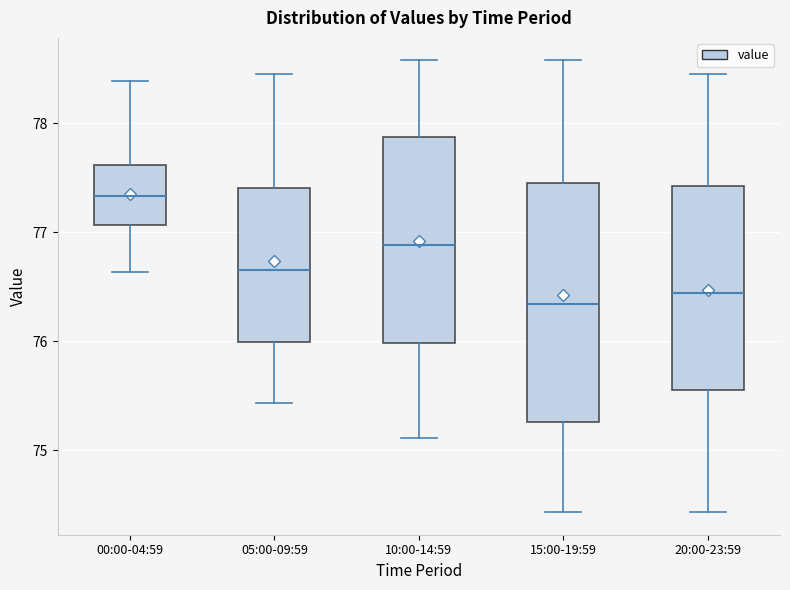

Where does the upper whisker of the box for 15:00-19:59 end on the y-axis? The values are not printed on the chart, so give them approximately, as read against the axis.

78.6